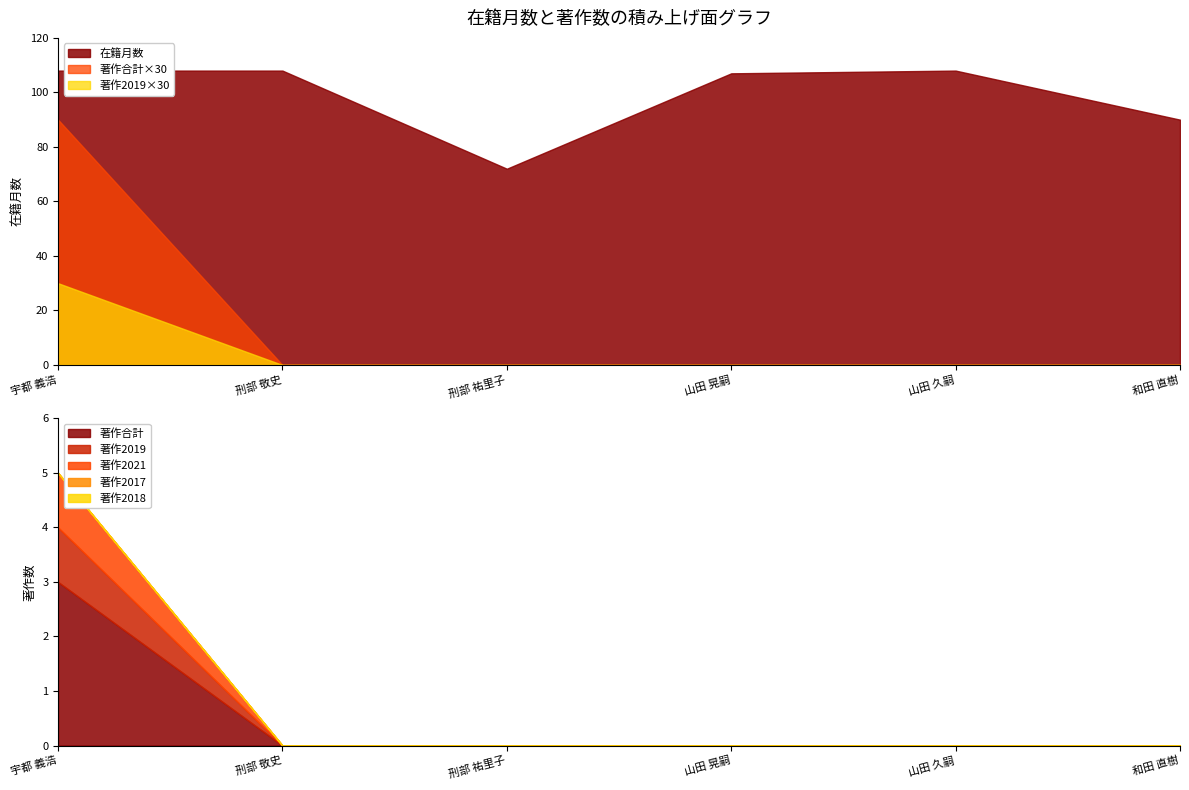

True or false: 在籍月数 and 著作2021 cross at least once.

False